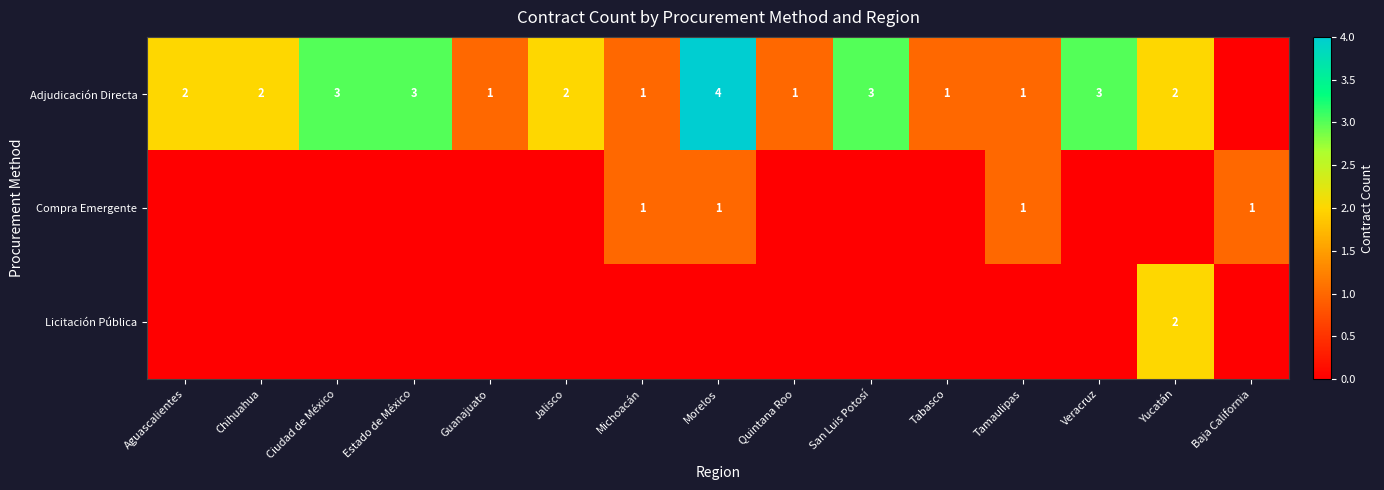

The Adjudicación Directa series shows 1 at Quintana Roo. True or false?

True